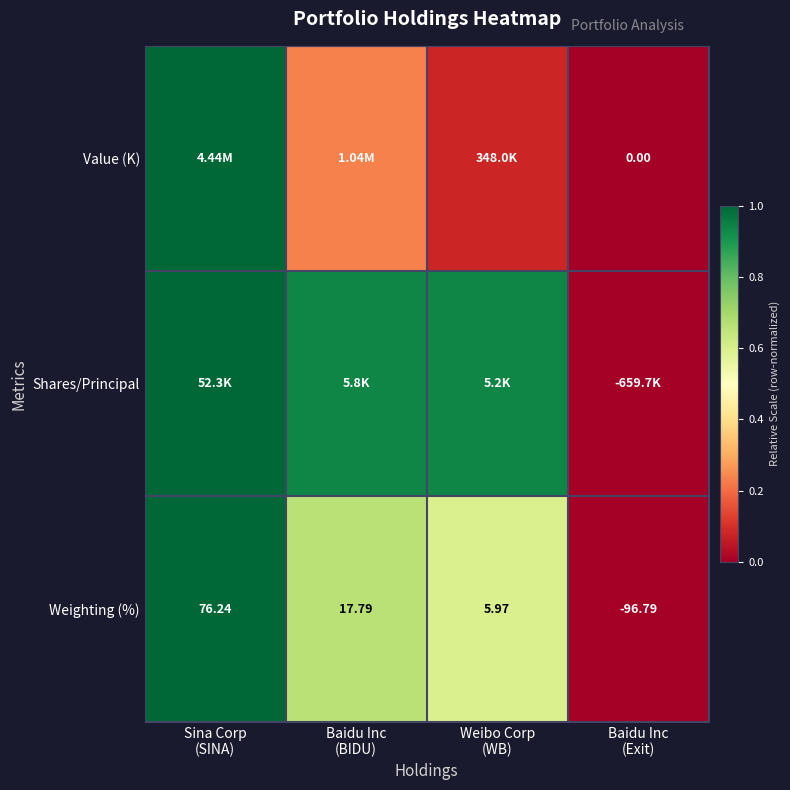

List the series in order of their peak value, lowest first.

Value (K), Shares/Principal, Weighting (%)